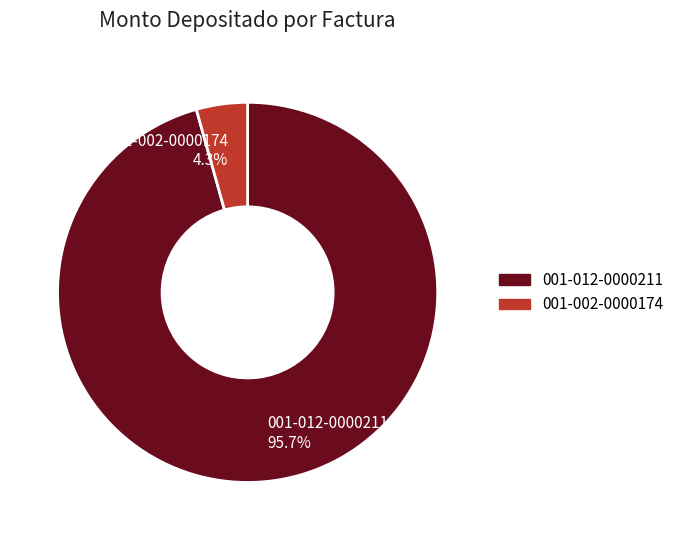

Count the number of slices in the pie.

2